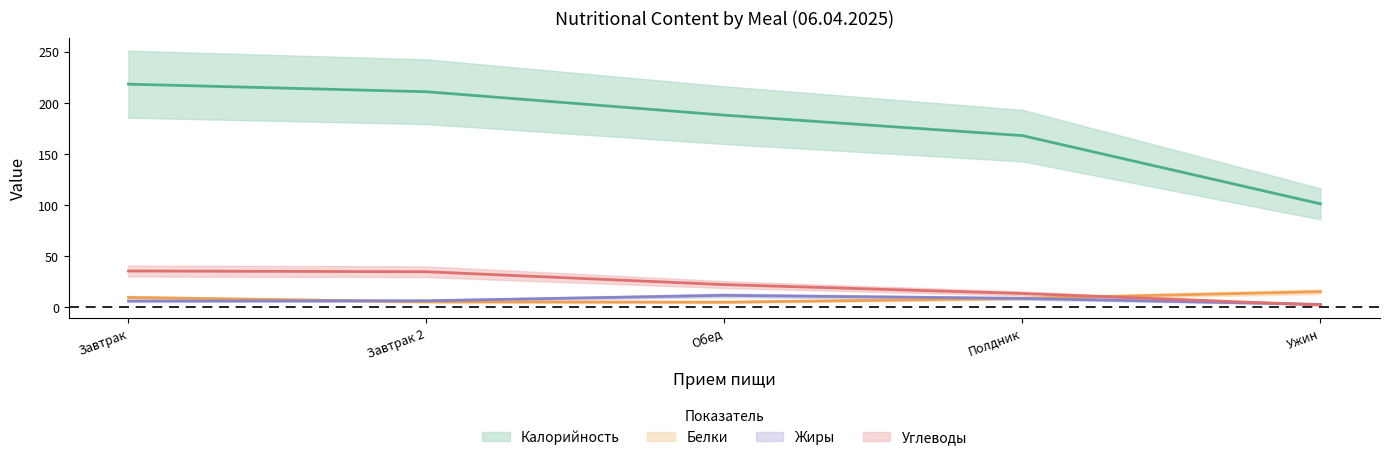

What is the smallest value displayed?

2.4